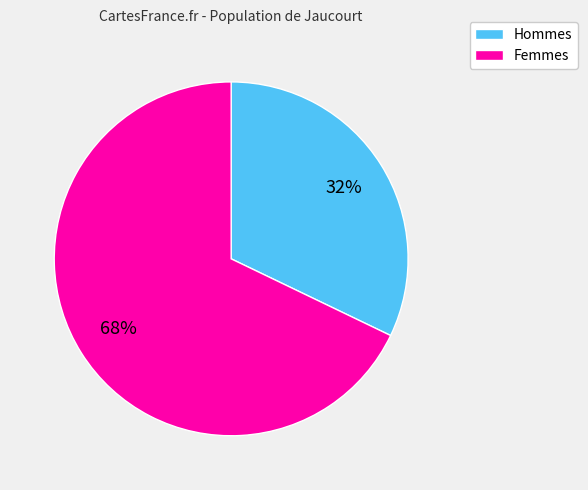

Is there any slice that represents more than half of the pie?

Yes